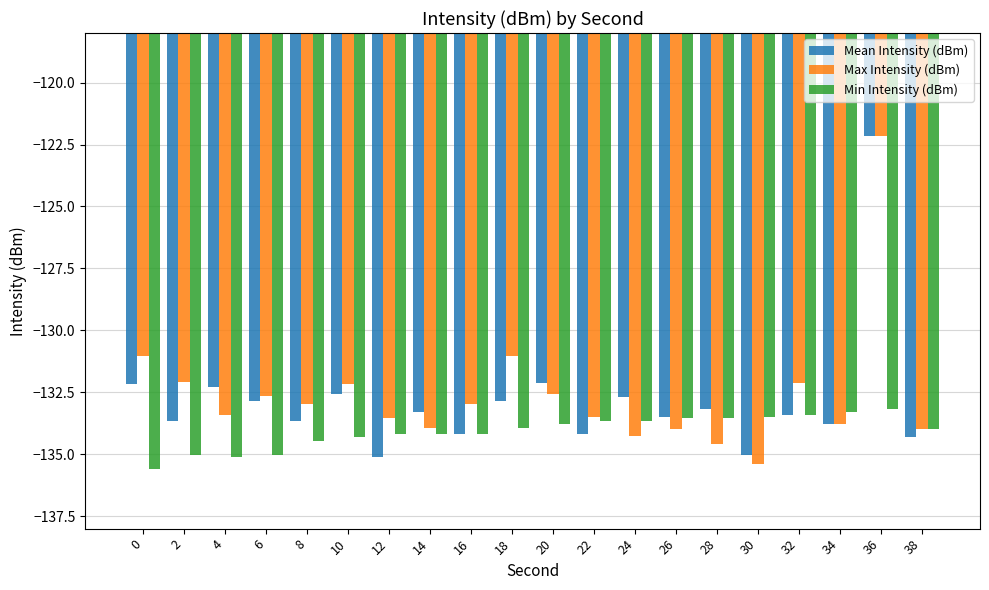

At which category is the sum across all series the highest?

36